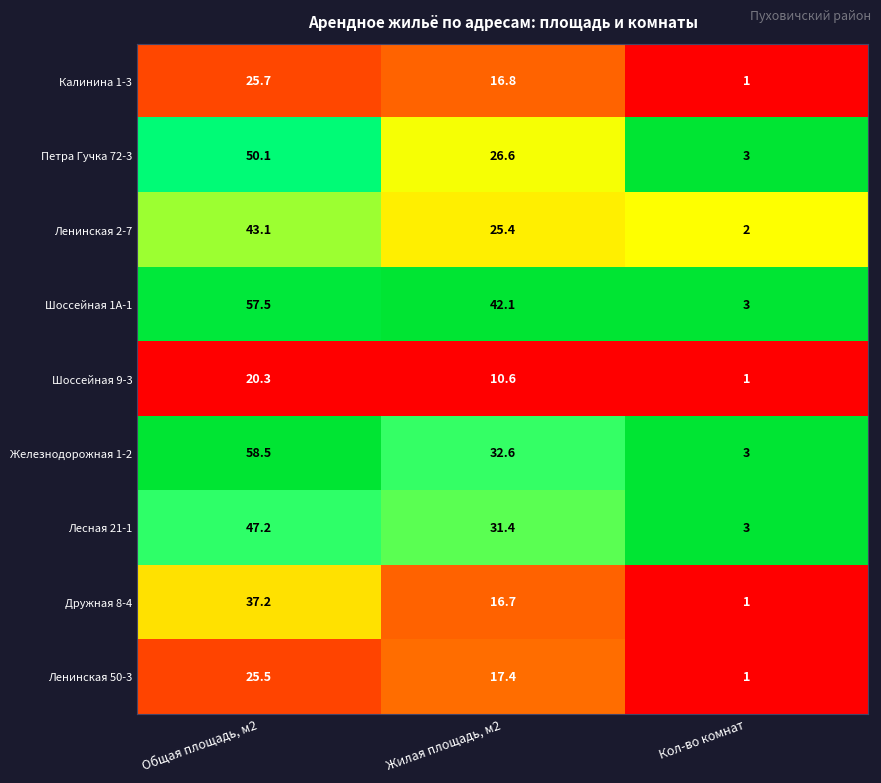

Which series changed the most between Общая площадь, м2 and Жилая площадь, м2?

Железнодорожная 1-2